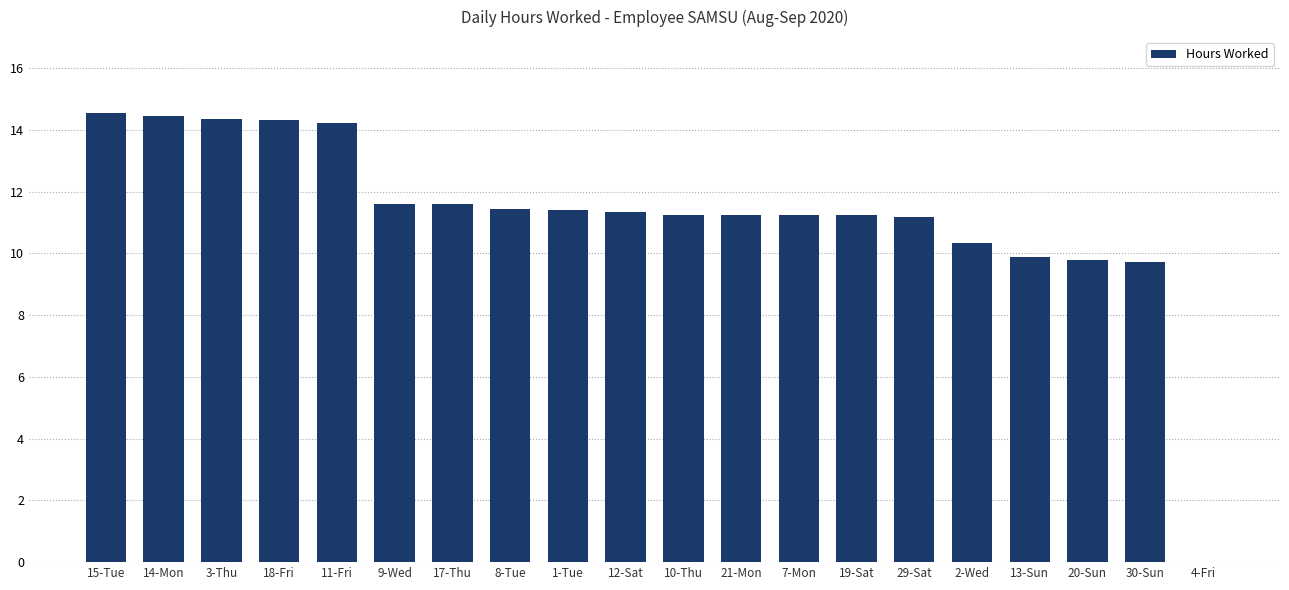

What is the change in value from 30-Sun to 4-Fri?

-9.7